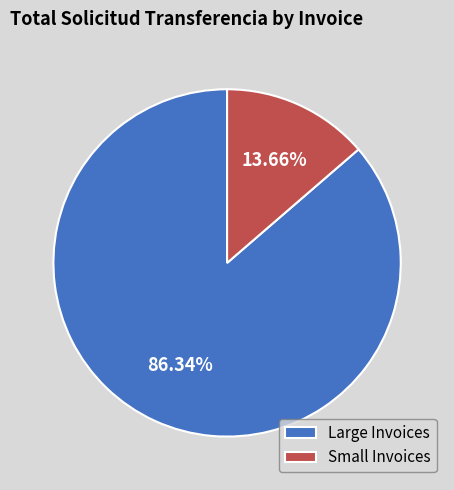

Between Large Invoices and Small Invoices, which is larger?

Large Invoices